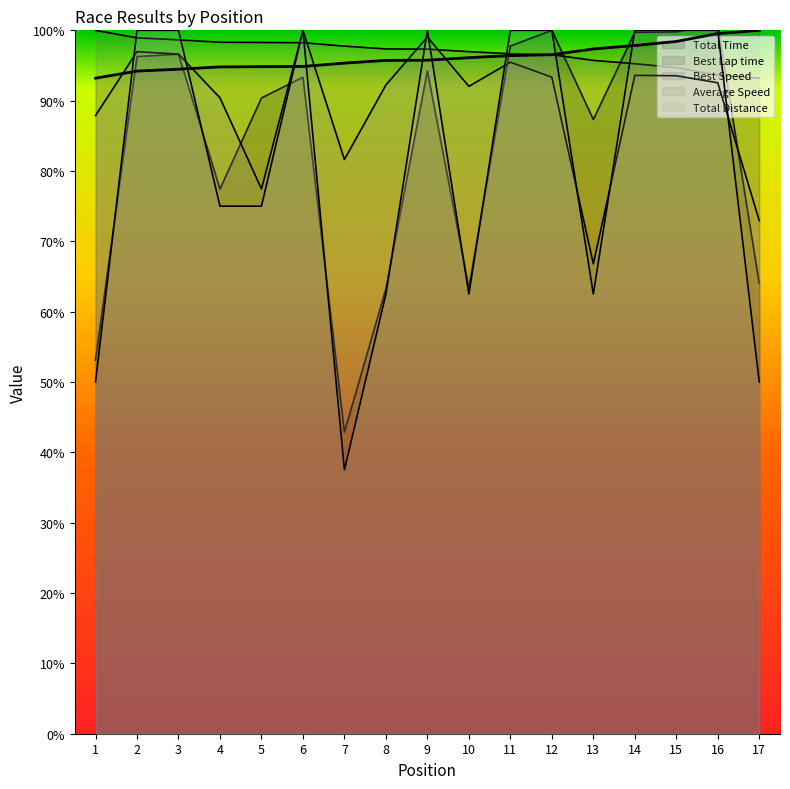

At 12, list the series in order from largest to smallest.

Total Time, Total Distance, Best Speed, Best Lap time, Average Speed